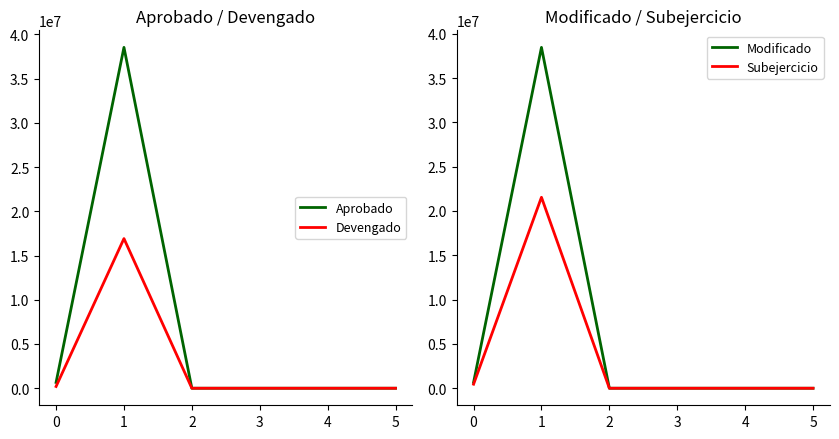

What are all the series names shown in the legend?

Aprobado, Devengado, Modificado, Subejercicio